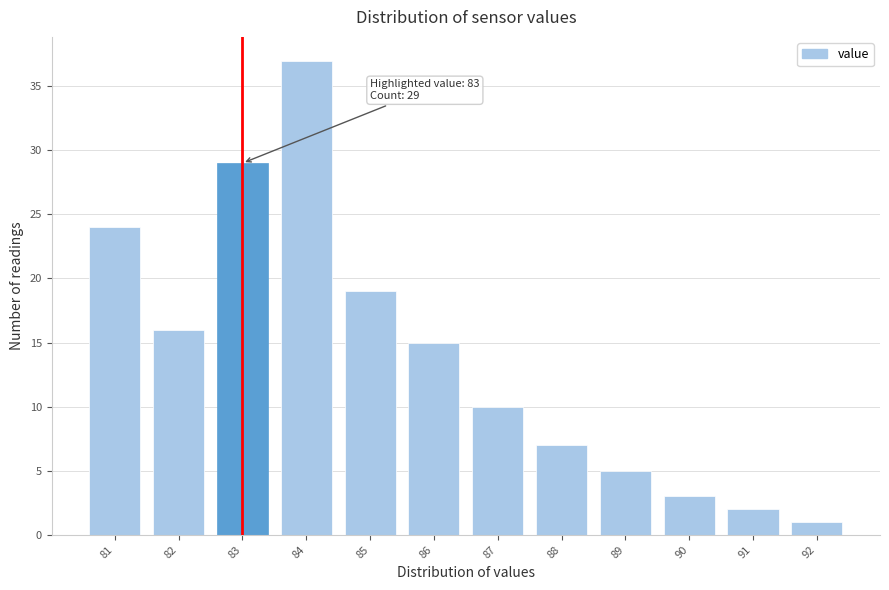

Reading left to right, list all the values displayed in this chart.

24	16	29	37	19	15	10	7	5	3	2	1